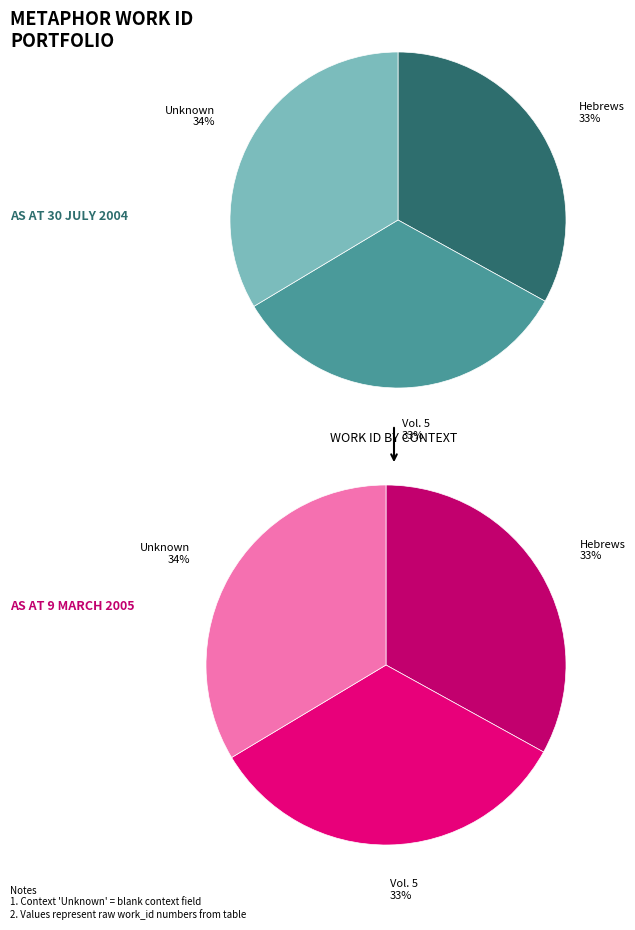

How many segments does this pie chart have?

3